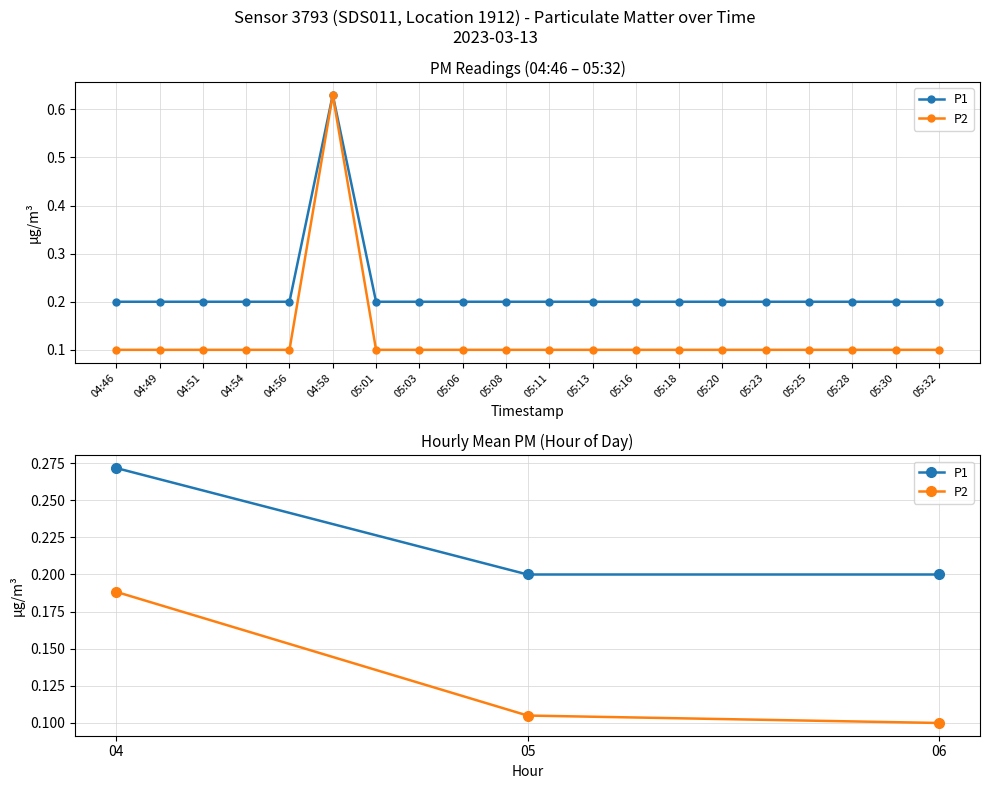

What is the smallest value displayed?

0.1